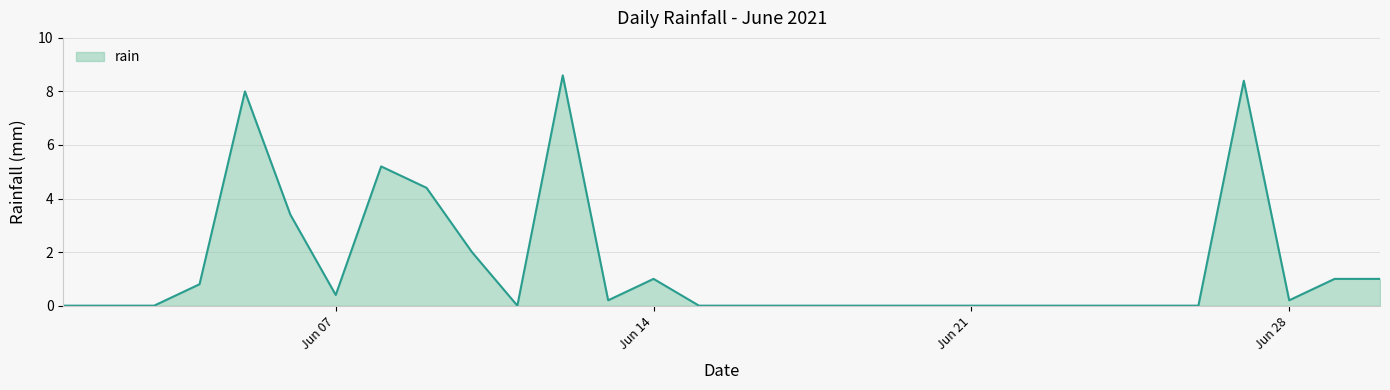

True or false: the data has more than 1 interior local peaks.

True